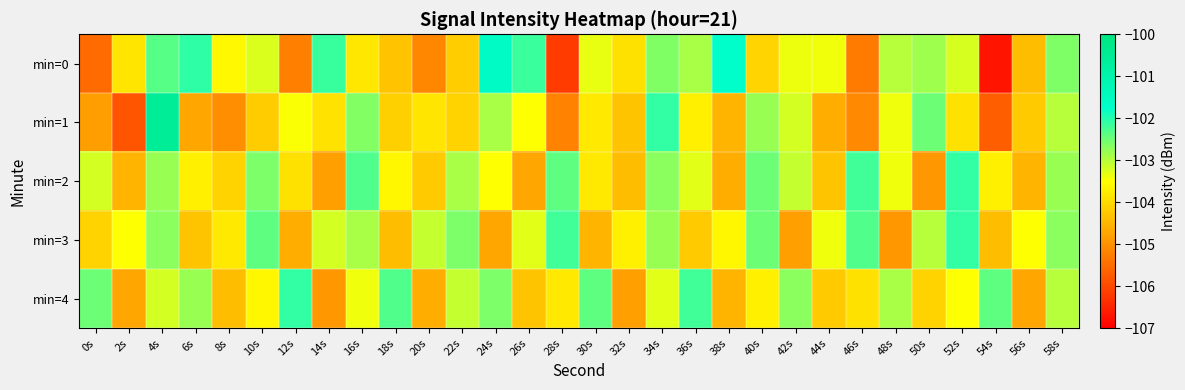

At which category is the sum across all series the highest?

4s